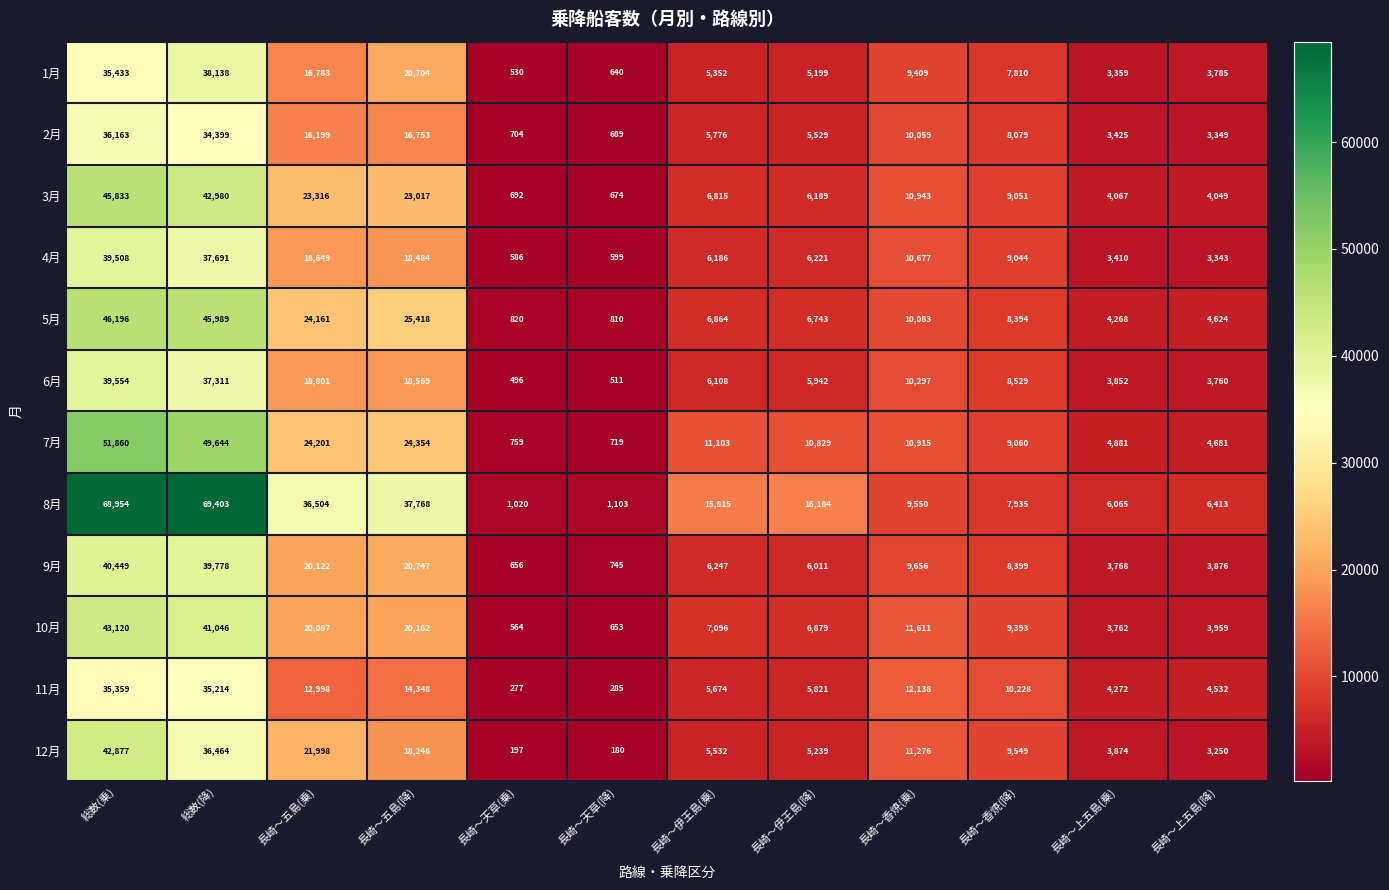

What is the lowest value of the 1月 series?

530